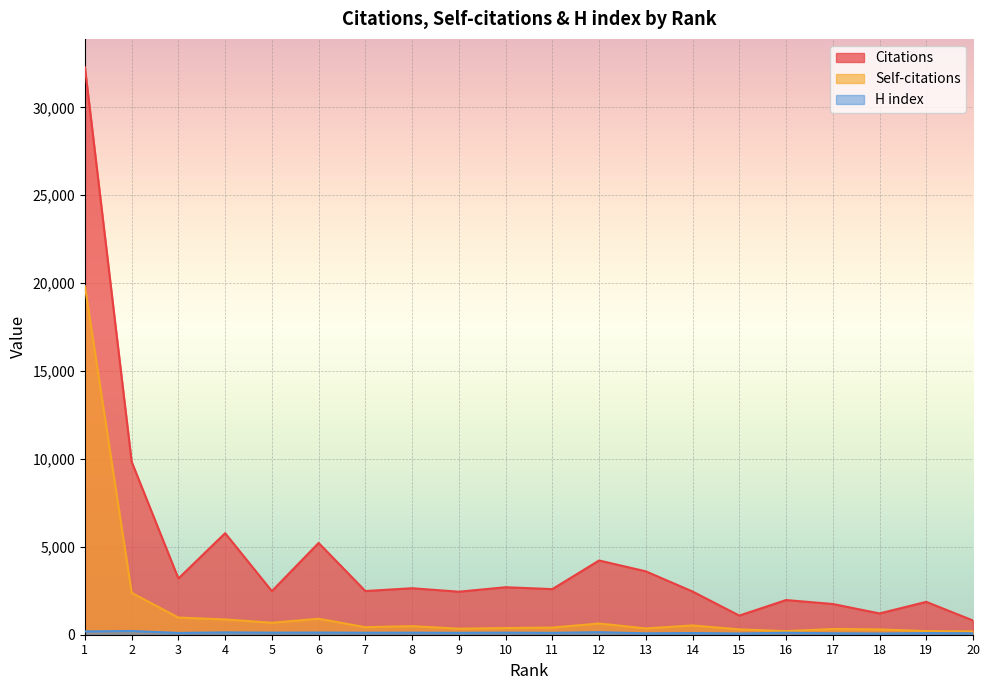

Reading left to right, list all the values displayed in this chart.

Citations: 1=32280	2=9839	3=3199	4=5778	5=2480	6=5221	7=2485	8=2645	9=2447	10=2702	11=2595	12=4223	13=3606	14=2458	15=1089	16=1973	17=1748	18=1211	19=1870	20=809
Self-citations: 1=19824	2=2383	3=976	4=870	5=682	6=909	7=429	8=489	9=344	10=380	11=409	12=638	13=360	14=528	15=305	16=203	17=326	18=302	19=207	20=189
H index: 1=188	2=212	3=102	4=133	5=118	6=124	7=114	8=117	9=108	10=119	11=108	12=145	13=81	14=97	15=70	16=115	17=83	18=70	19=95	20=84